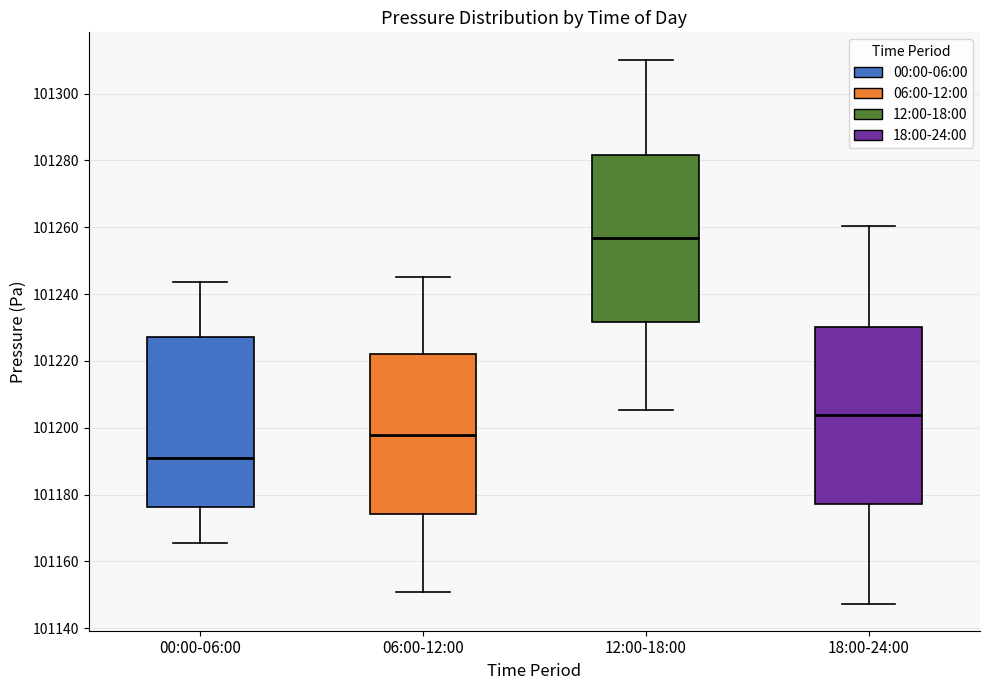

Reading left to right, read every box against the y-axis: the position of its median line, the range the box covers, and the ends of its whiskers. The values are not printed on the chart, so give them approximately, as read against the axis.

00:00-06:00: median 101190, box 101176 to 101228, whiskers 101166 to 101244
06:00-12:00: median 101198, box 101174 to 101222, whiskers 101150 to 101246
12:00-18:00: median 101256, box 101232 to 101282, whiskers 101206 to 101310
18:00-24:00: median 101204, box 101178 to 101230, whiskers 101148 to 101260